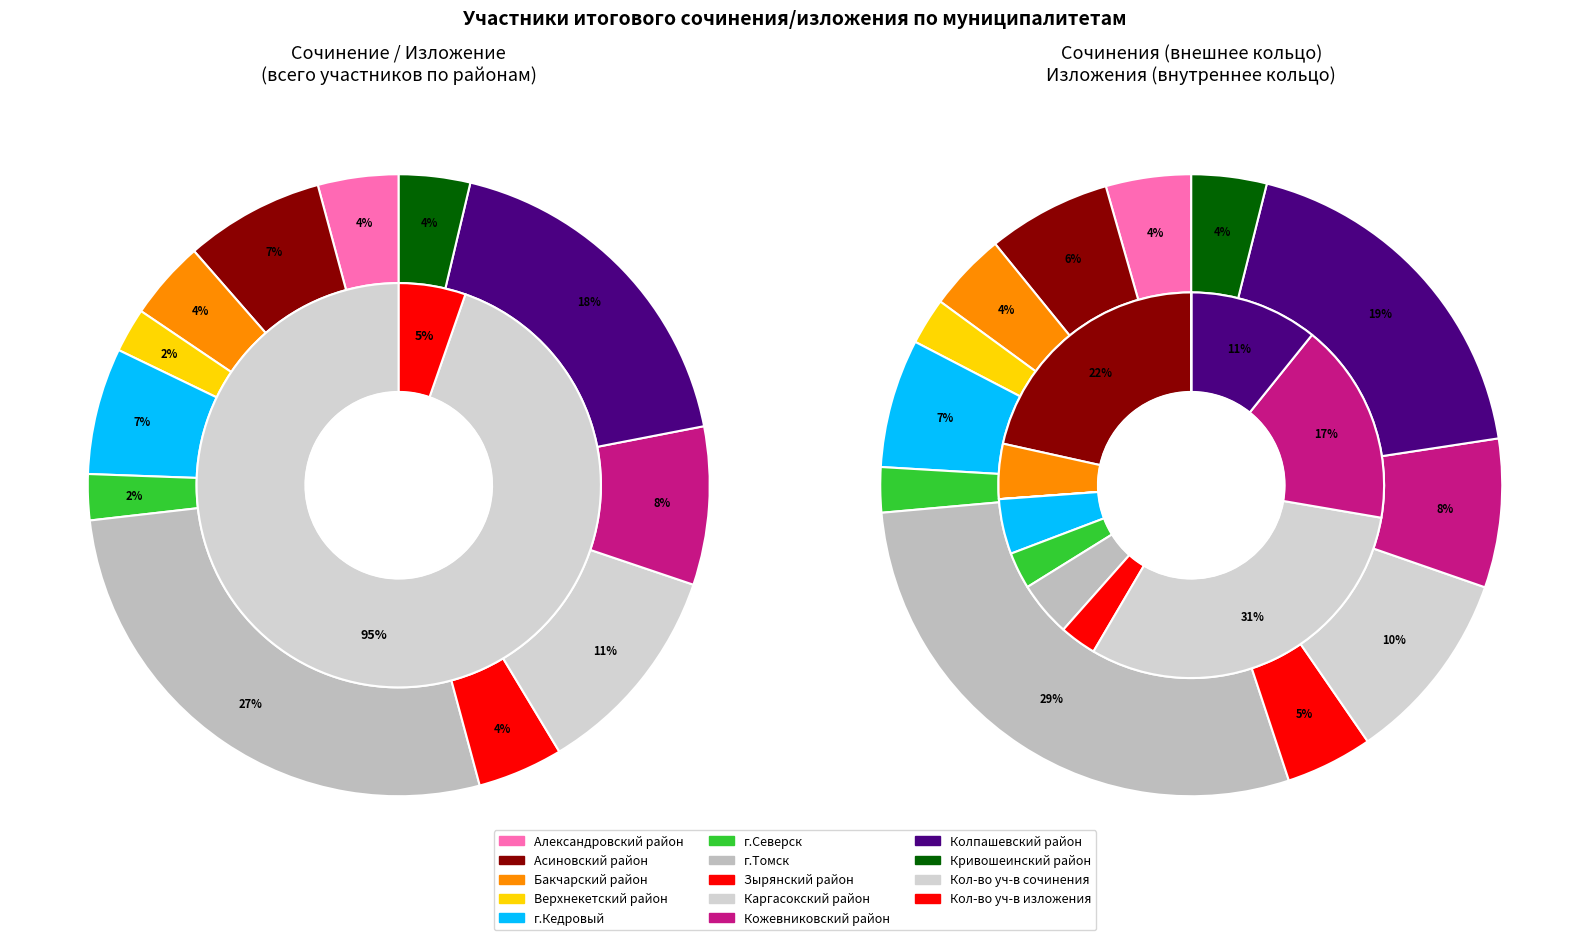

How many segments does this pie chart have?

12